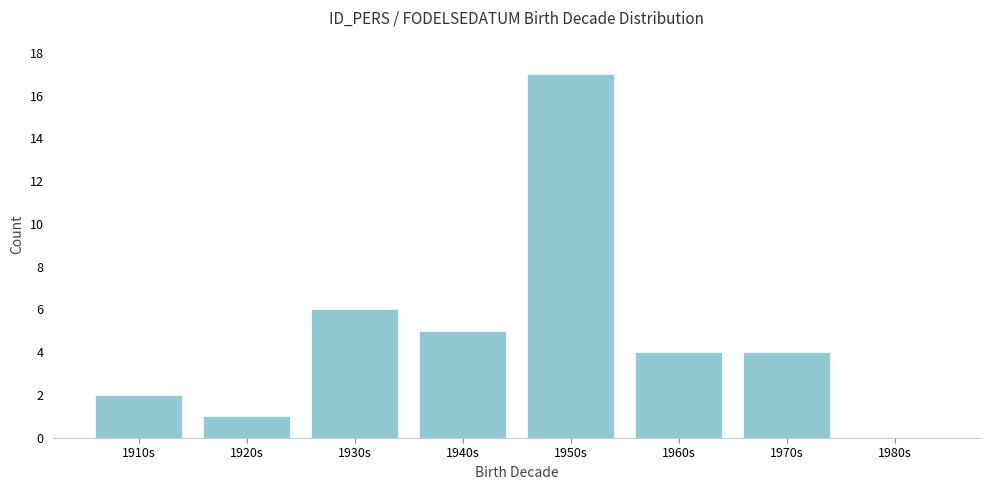

Reading left to right, extract all data points from this chart.

1910s=2	1920s=1	1930s=6	1940s=5	1950s=17	1960s=4	1970s=4	1980s=0